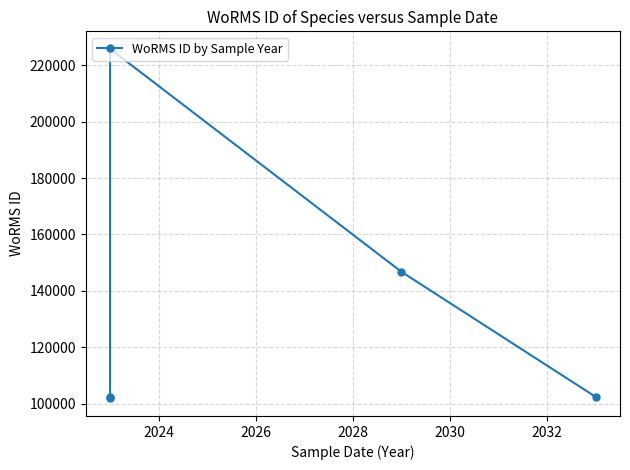

How many interior local peaks (higher than both neighbors) does the data have?

1